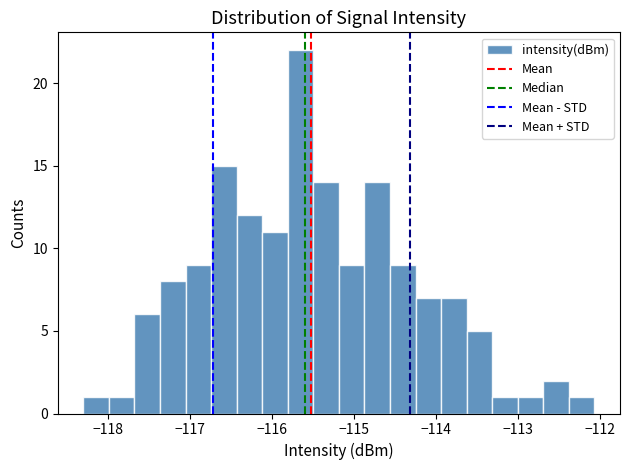

Read against the x-axis, roughly where is the centre of the tallest bar?

-115.6